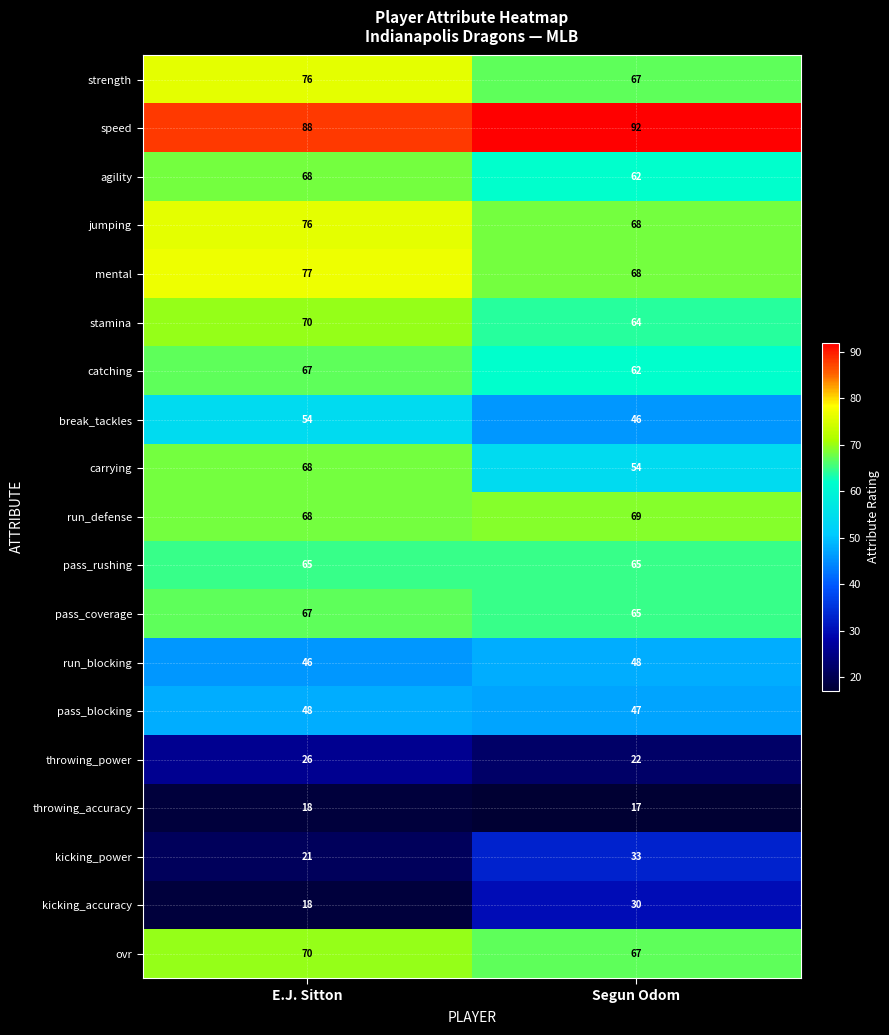

Is it true that jumping equals 100 at Segun Odom?

False